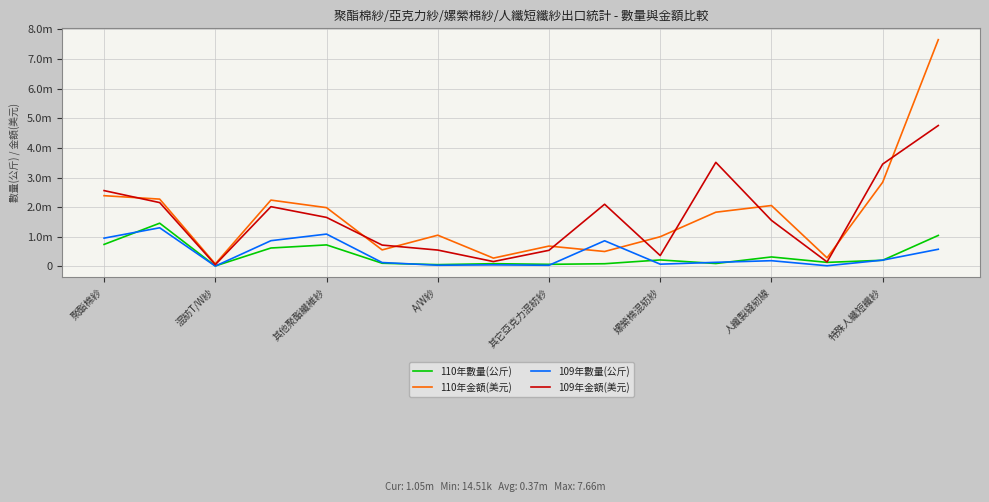

Reading left to right, transcribe all the data shown in this chart.

110年數量(公斤): 741737	1458285	14512	620563	725346	105931	58740	91300	69323	89640	217476	96856	318610	135360	206831	1045637
110年金額(美元): 2387300	2271600	83700	2238000	1983400	556200	1053200	279400	685800	502700	1001100	1829400	2055300	288900	2841400	7656000
109年數量(公斤): 953464	1303496	9442	867560	1090615	129953	38390	51303	37142	864794	74135	136789	191978	20992	211208	577977
109年金額(美元): 2559000	2154100	57900	2016500	1653400	719300	551000	163000	542800	2098200	365700	3513300	1553800	150000	3454000	4756600